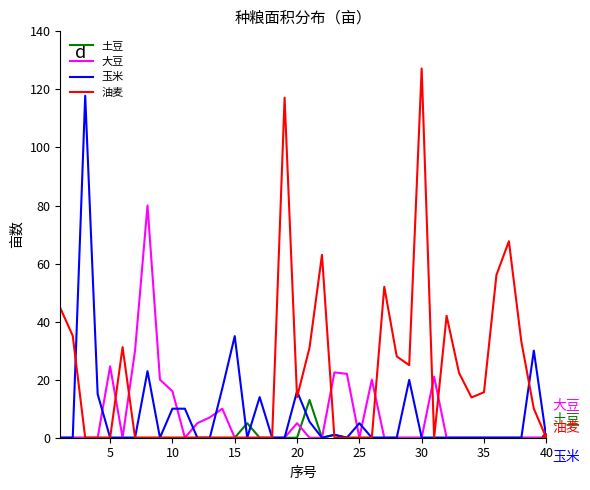

Which series has the largest total across all categories?

油麦